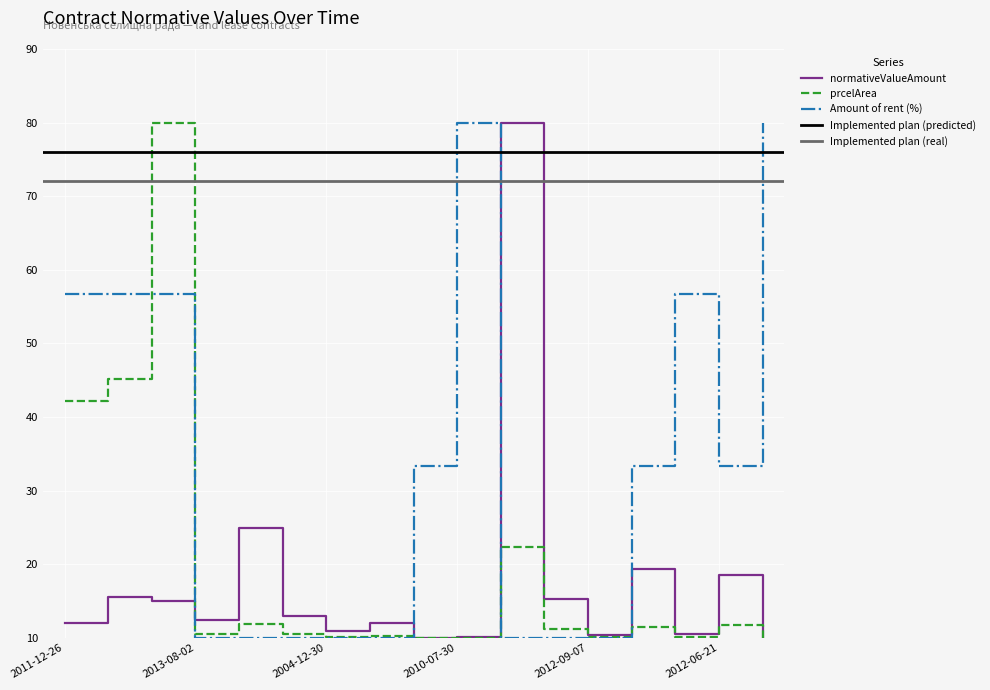

How many times do Amount of rent (%) and prcelArea cross each other?

4